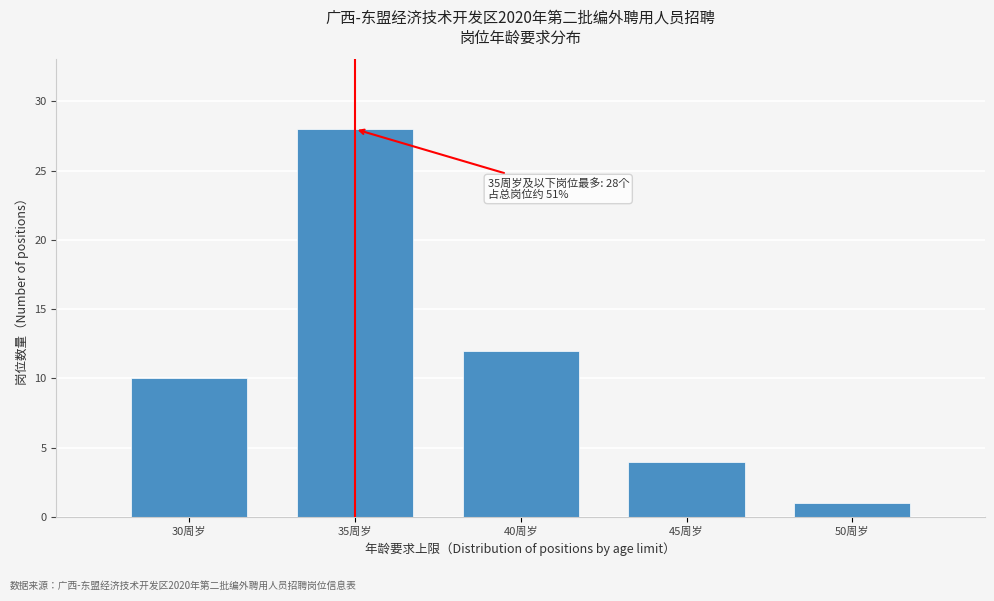

Reading left to right, what are all the values shown in this chart?

30周岁=10	35周岁=28	40周岁=12	45周岁=4	50周岁=1